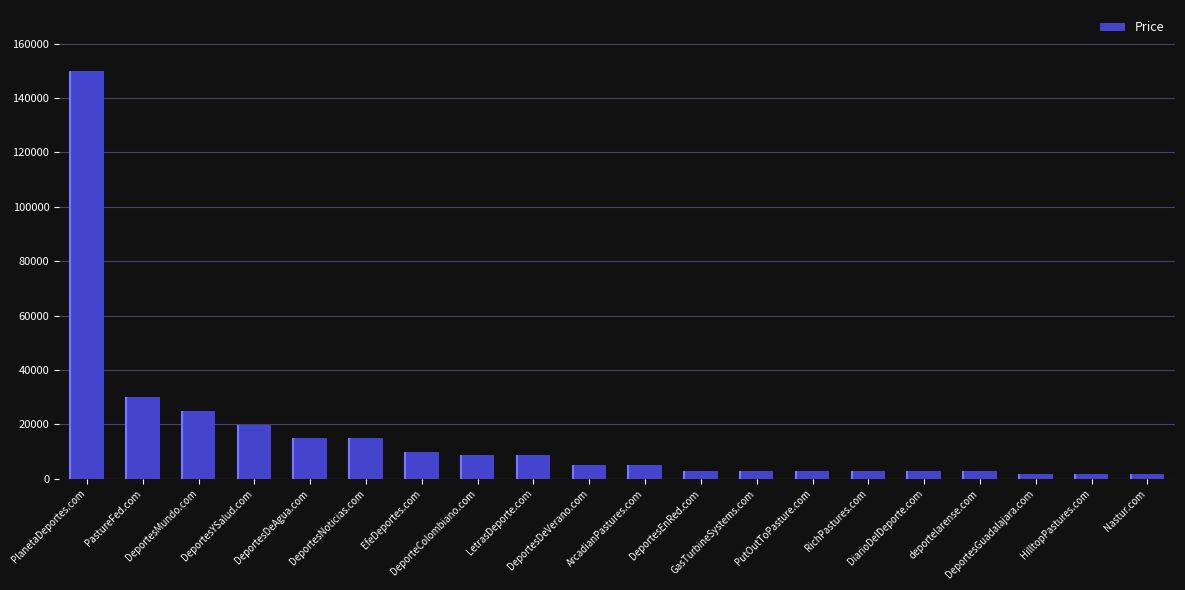

What position from the left is GasTurbineSystems.com?

13